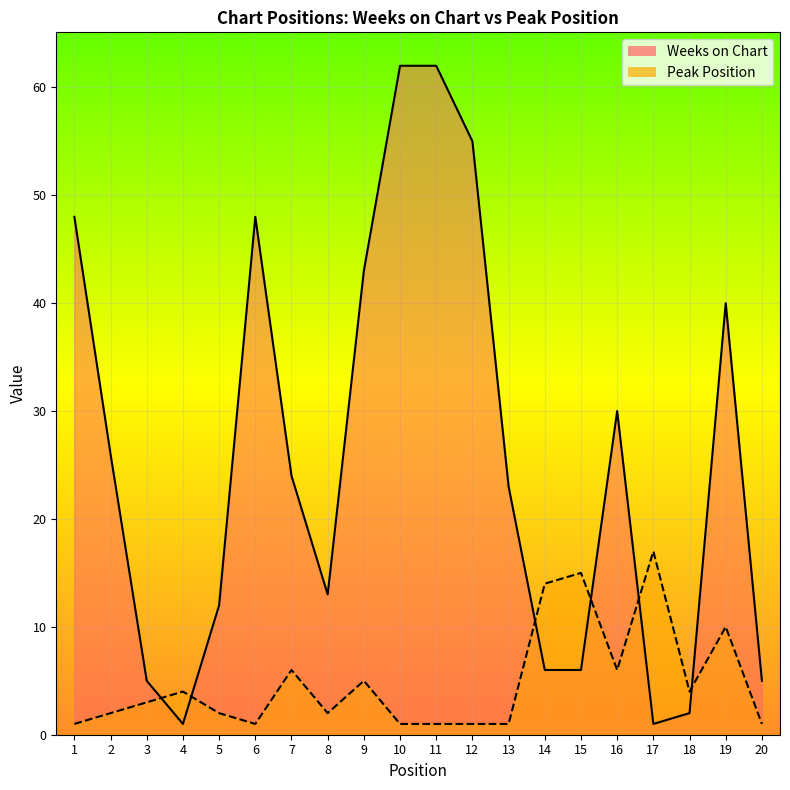

True or false: Peak Position and Weeks on Chart cross at least once.

True